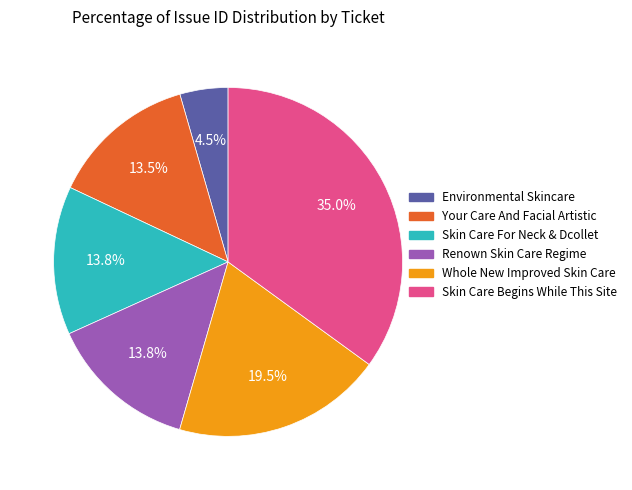

To the nearest percent, what is the difference between the Skin Care Begins While This Site and Renown Skin Care Regime slice percentages?

21%